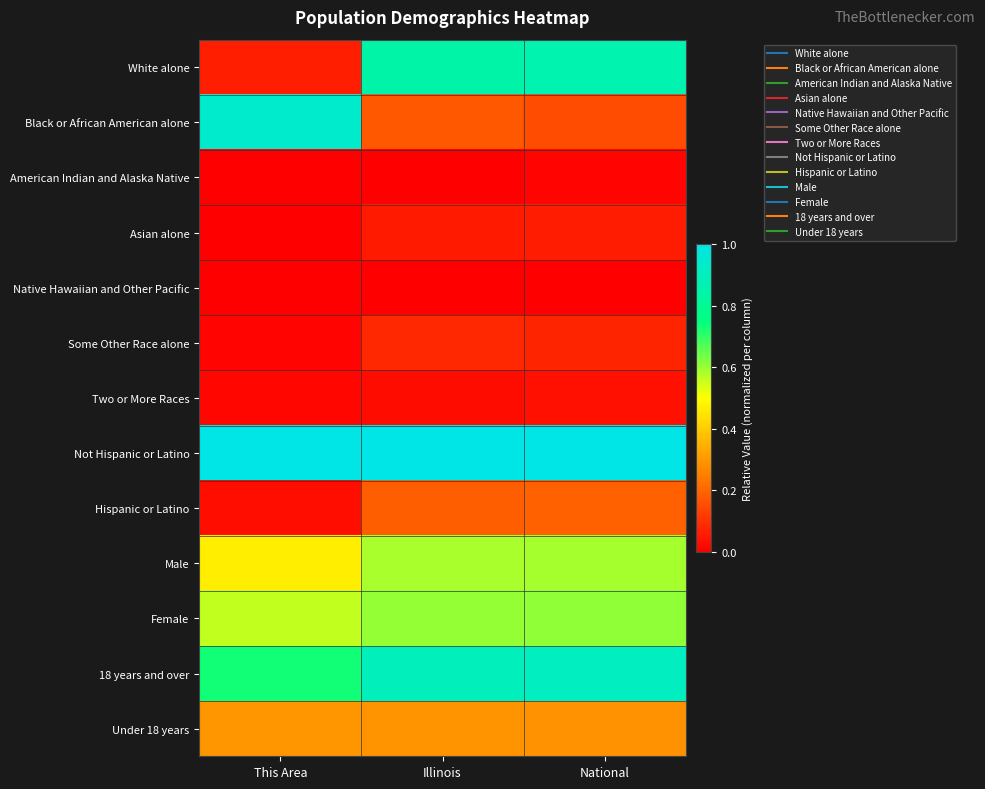

At which category is the sum across all series the highest?

National